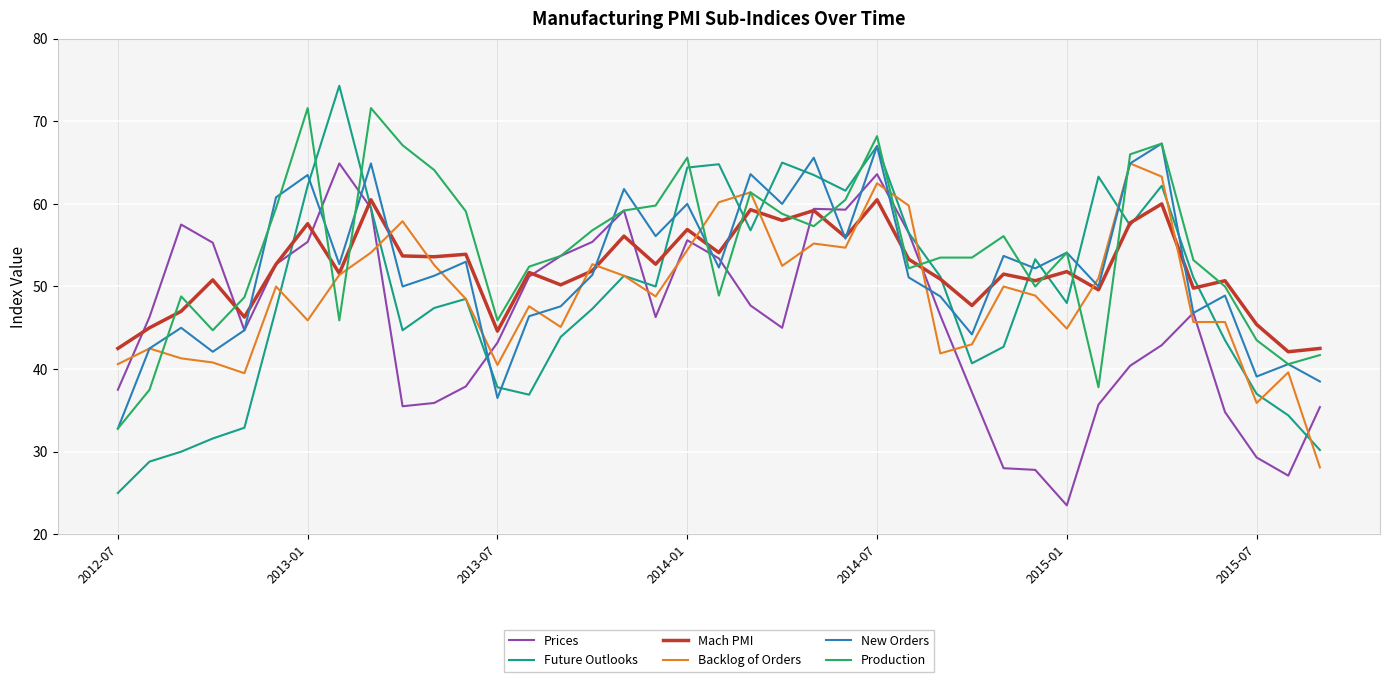

Which series has the largest range (max minus min)?

Future Outlooks